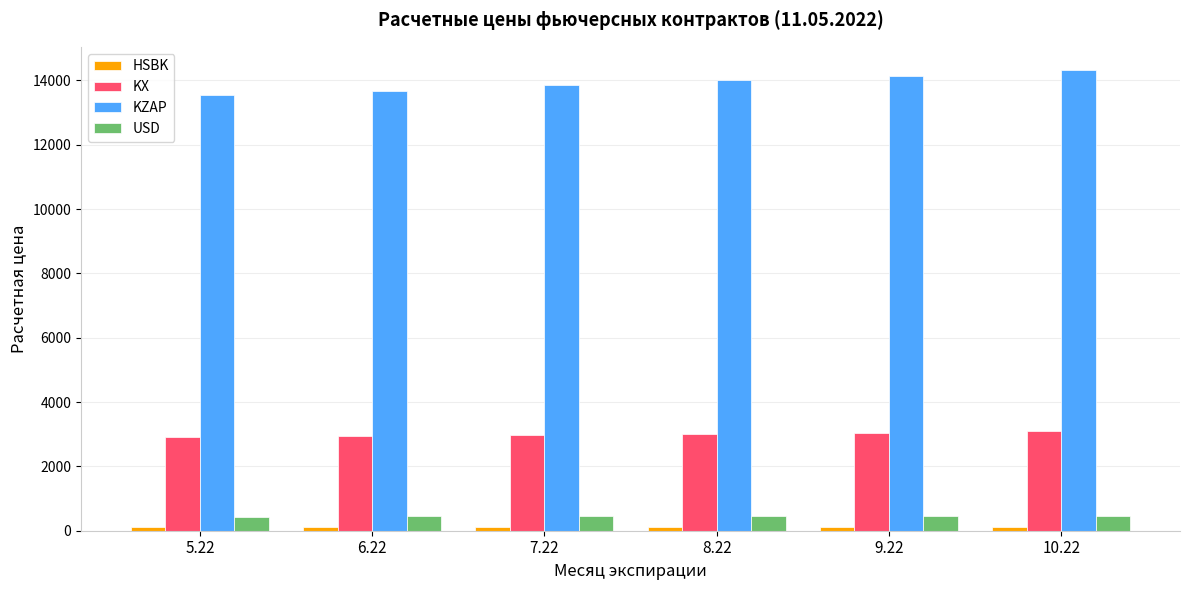

What is the maximum value shown in the chart?

14327.2